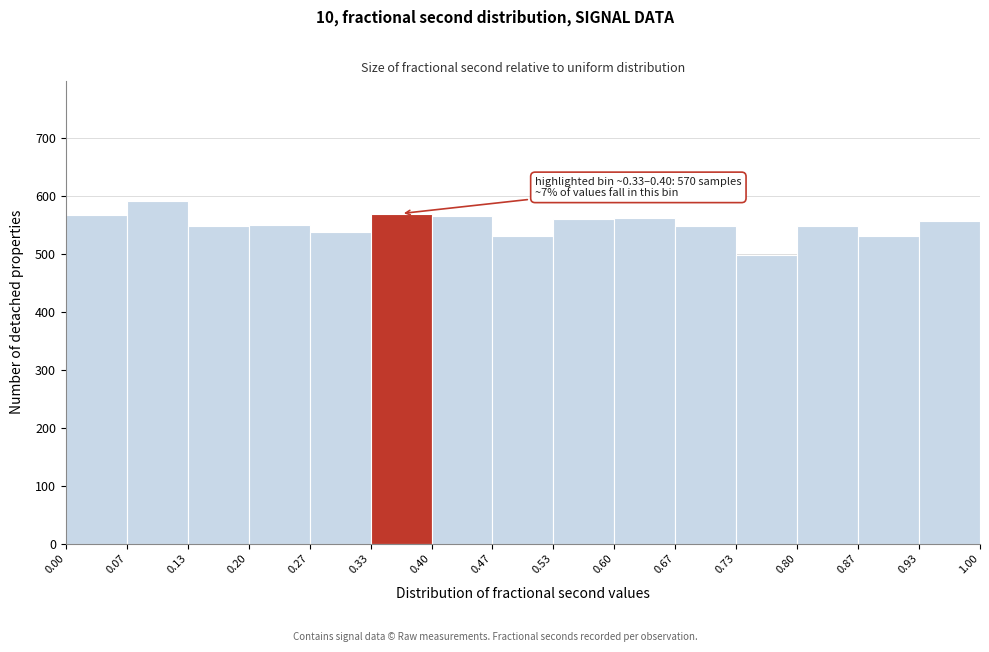

Which range on the x-axis has the tallest bar?

0.07 to 0.13